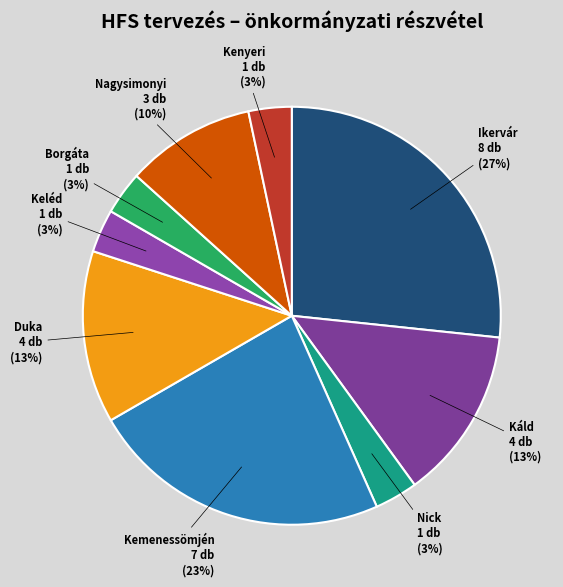

Combined, do Káld and Nagysimonyi account for over 50%?

No